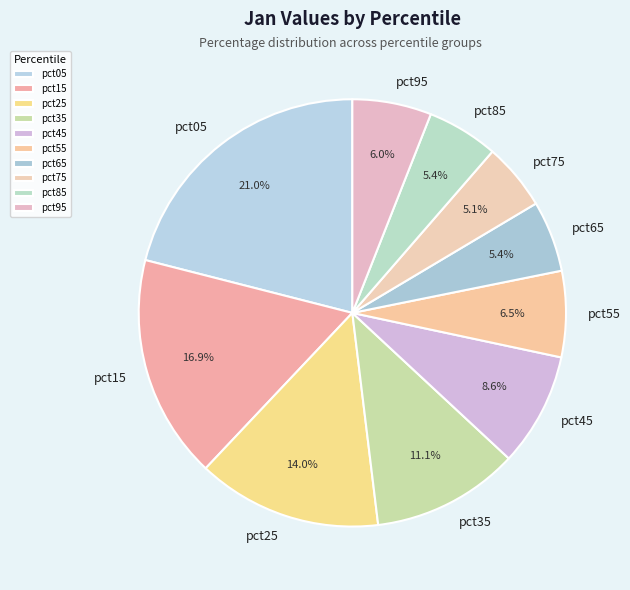

How many segments does this pie chart have?

10